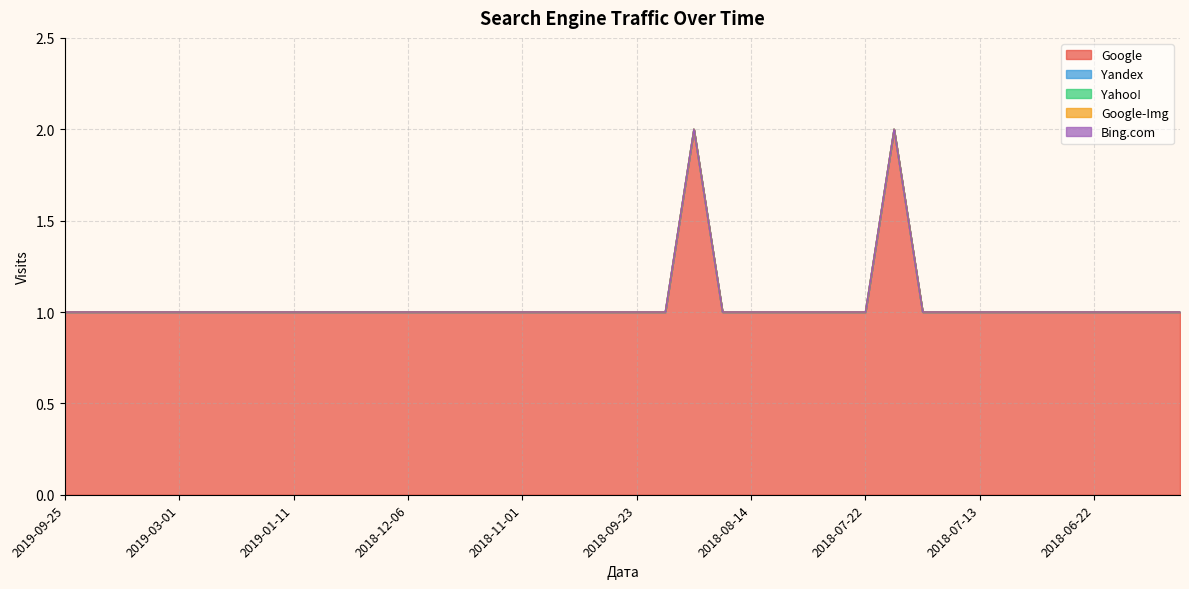

Reading left to right, what are all the values shown in this chart?

Google: 1	1	1	1	1	1	1	1	1	1	1	1	1	1	1	1	1	1	1	1	1	1	2	1	1	1	1	1	1	2	1	1	1	1	1	1	1	1	1	1
Yandex: 0	0	0	0	0	0	0	0	0	0	0	0	0	0	0	0	0	0	0	0	0	0	0	0	0	0	0	0	0	0	0	0	0	0	0	0	0	0	0	0
Yahoo!: 0	0	0	0	0	0	0	0	0	0	0	0	0	0	0	0	0	0	0	0	0	0	0	0	0	0	0	0	0	0	0	0	0	0	0	0	0	0	0	0
Google-Img: 0	0	0	0	0	0	0	0	0	0	0	0	0	0	0	0	0	0	0	0	0	0	0	0	0	0	0	0	0	0	0	0	0	0	0	0	0	0	0	0
Bing.com: 0	0	0	0	0	0	0	0	0	0	0	0	0	0	0	0	0	0	0	0	0	0	0	0	0	0	0	0	0	0	0	0	0	0	0	0	0	0	0	0